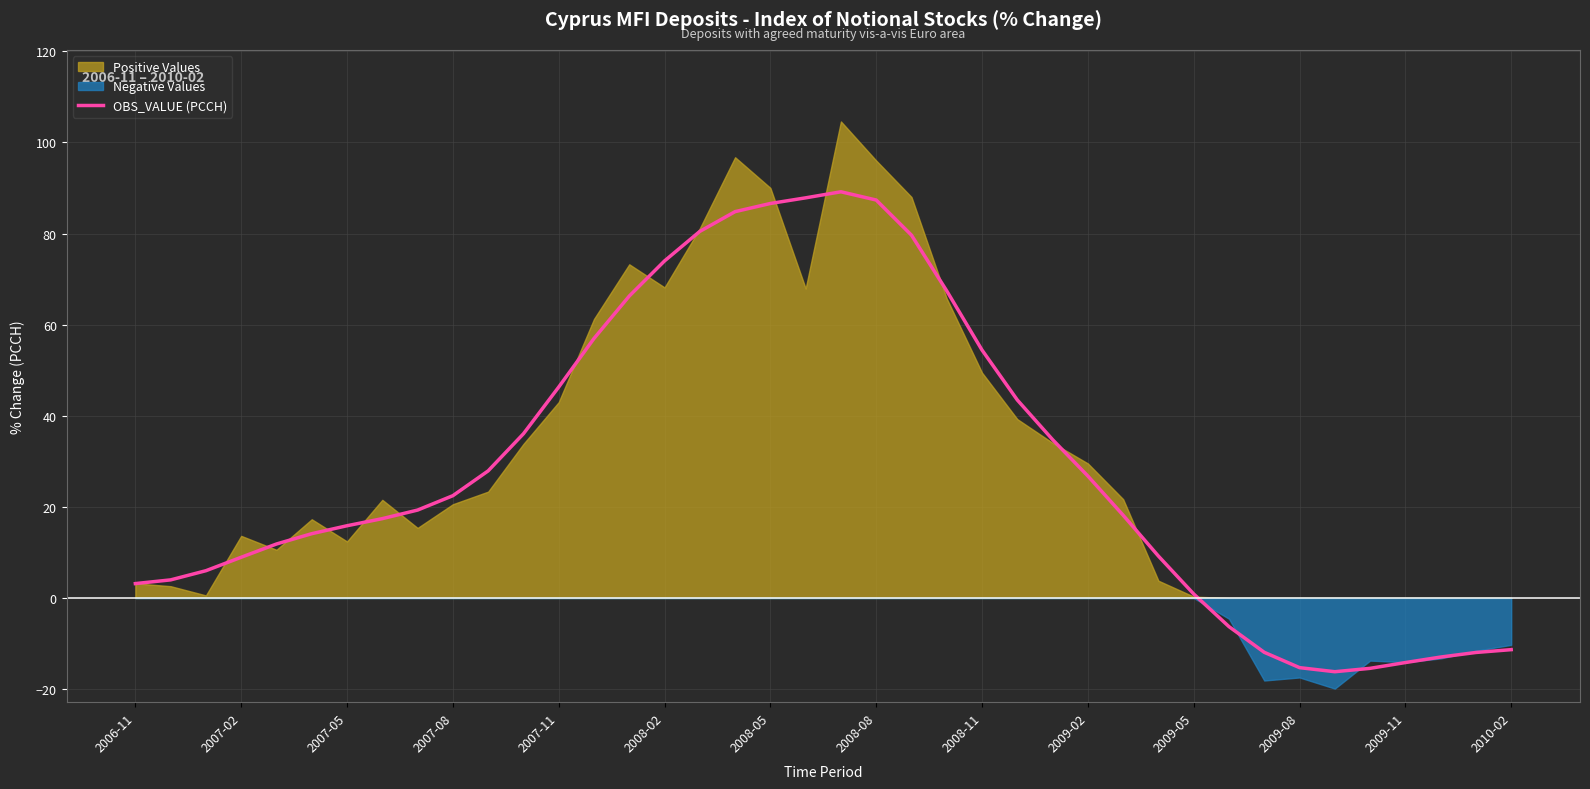

How many points are higher than both their immediate neighbors (excluding endpoints)?

1